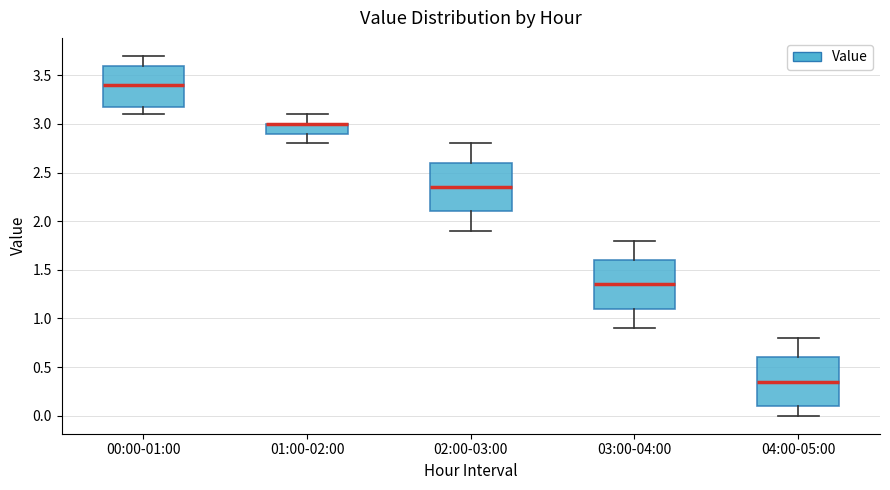

Reading left to right, transcribe this box plot: for each box, give where its median line is, the range the box spans, and where its two whiskers end, as read against the y-axis. The values are not printed on the chart, so give them approximately, as read against the axis.

00:00-01:00: median 3.40, box 3.20 to 3.60, whiskers 3.10 to 3.70
01:00-02:00: median 3.00 (drawn on the box's upper edge), box 2.90 to 3.00, whiskers 2.80 to 3.10
02:00-03:00: median 2.35, box 2.10 to 2.60, whiskers 1.90 to 2.80
03:00-04:00: median 1.35, box 1.10 to 1.60, whiskers 0.90 to 1.80
04:00-05:00: median 0.35, box 0.10 to 0.60, whiskers 0.00 to 0.80